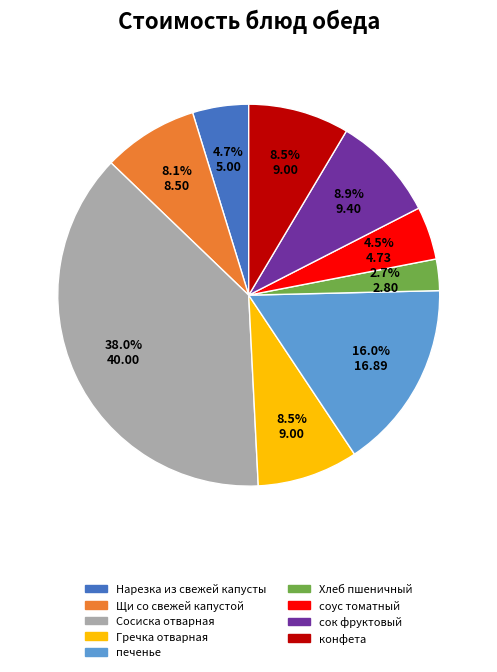

What is the total percentage of Нарезка из свежей капусты and Хлеб пшеничный?

7.4%